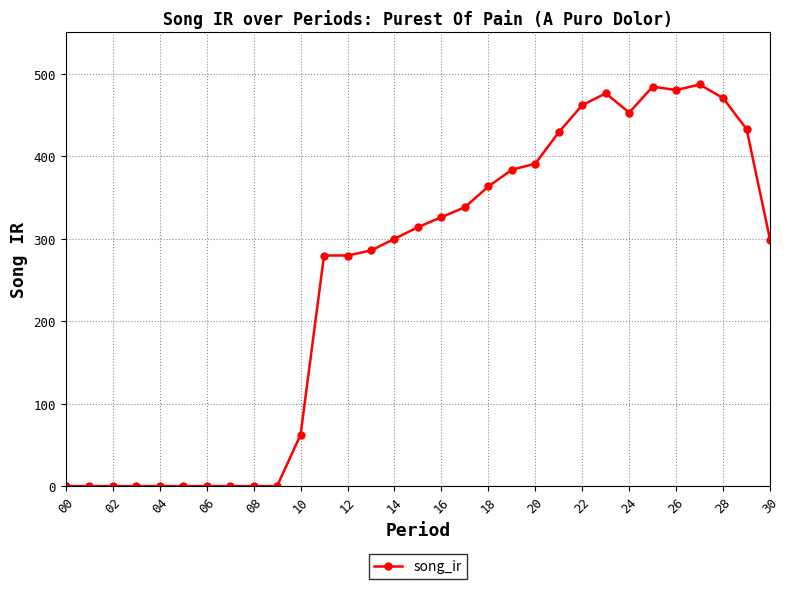

What is the average value?

251.5